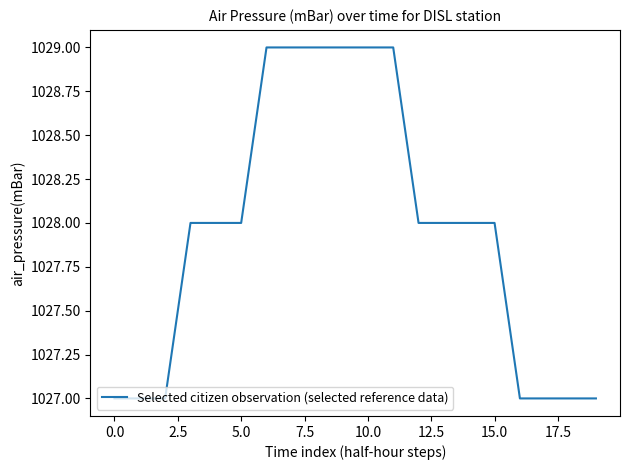

What is the average value?

1028